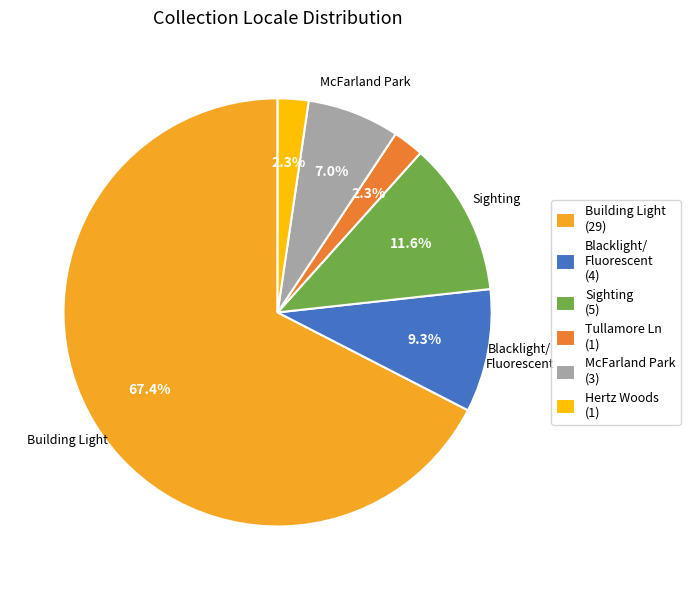

Between Hertz Woods (1) and Building Light (29), which is larger?

Building Light (29)